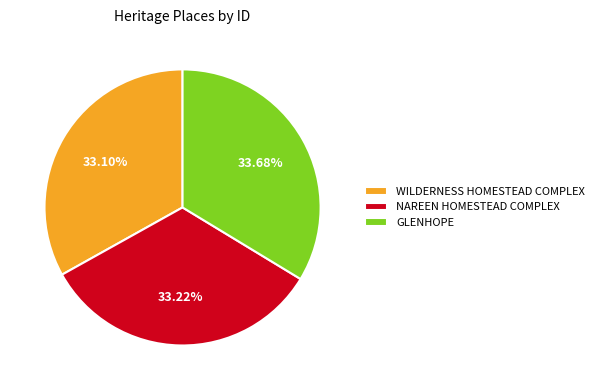

Is it true that NAREEN HOMESTEAD COMPLEX is 33% of the pie?

True